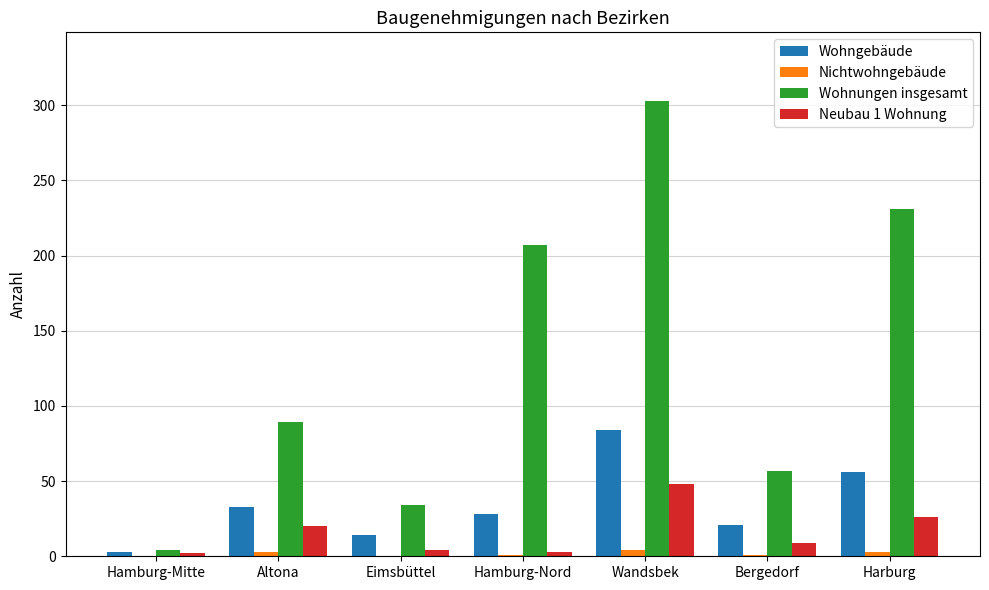

What is the maximum value for Wohngebäude?

84